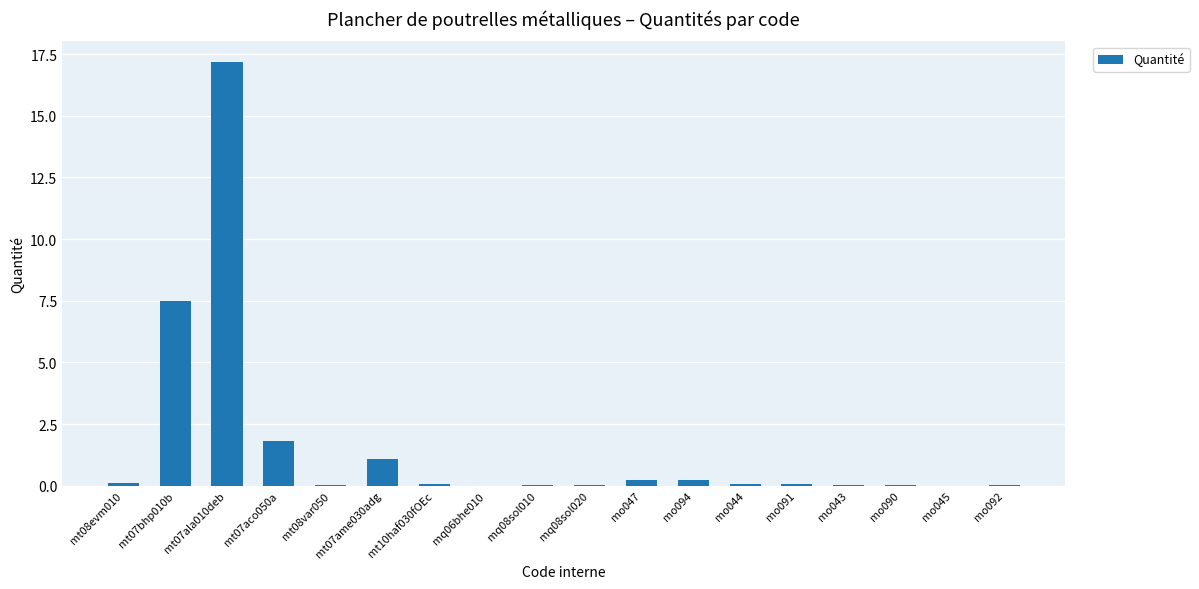

At which category does the chart reach its peak across all series?

mt07ala010deb